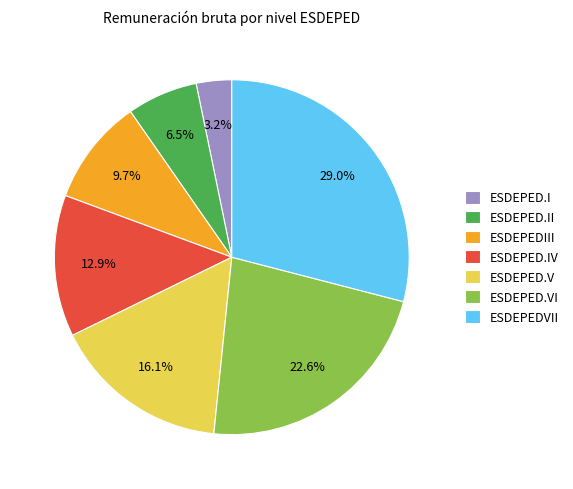

Which has a higher value, ESDEPEDVII or ESDEPED.II?

ESDEPEDVII